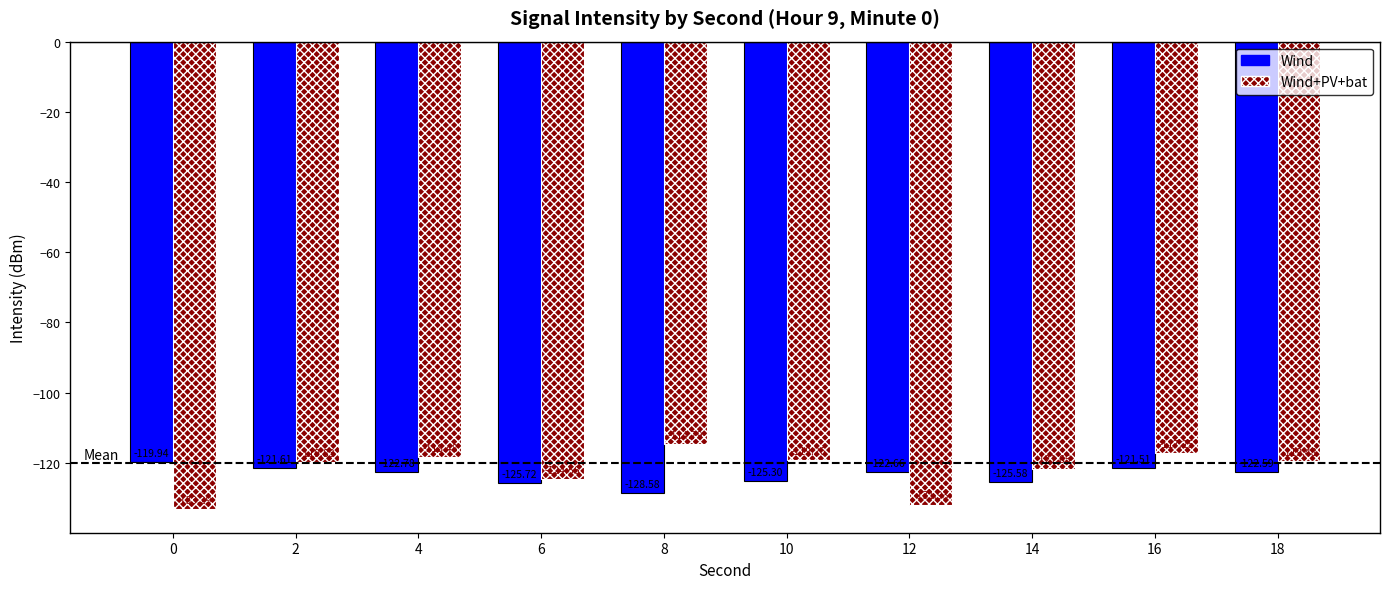

Which category has the highest value across all series?

8